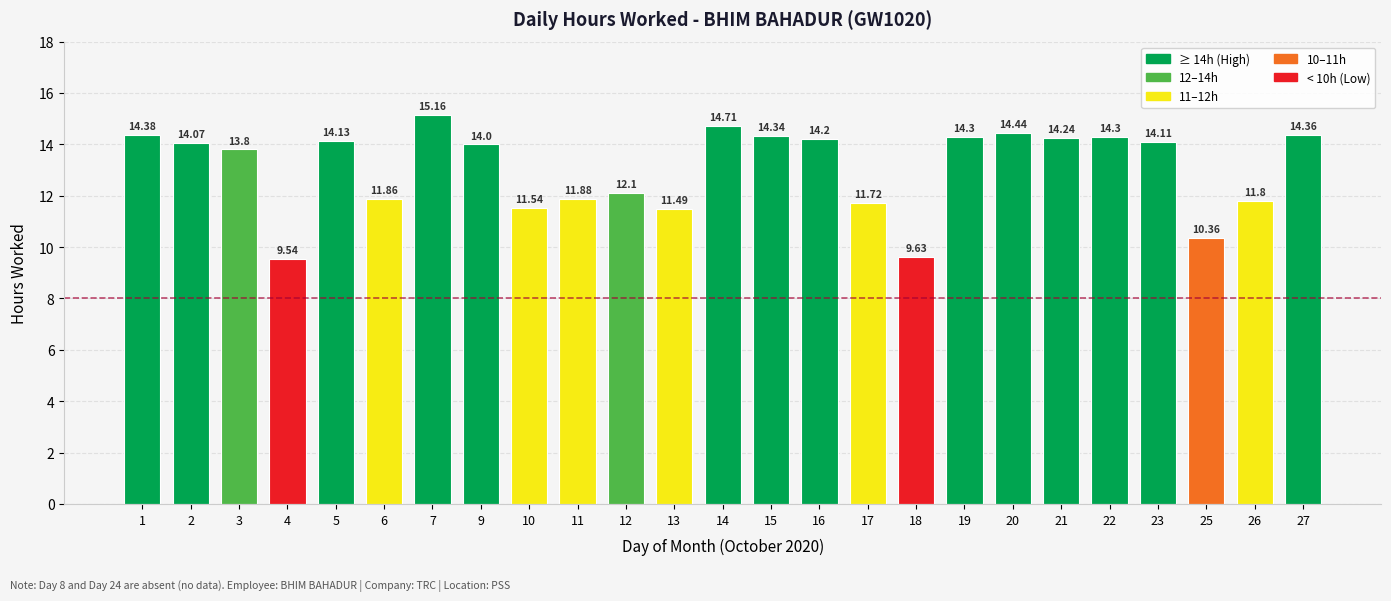

Which category has the lowest value across all series?

4